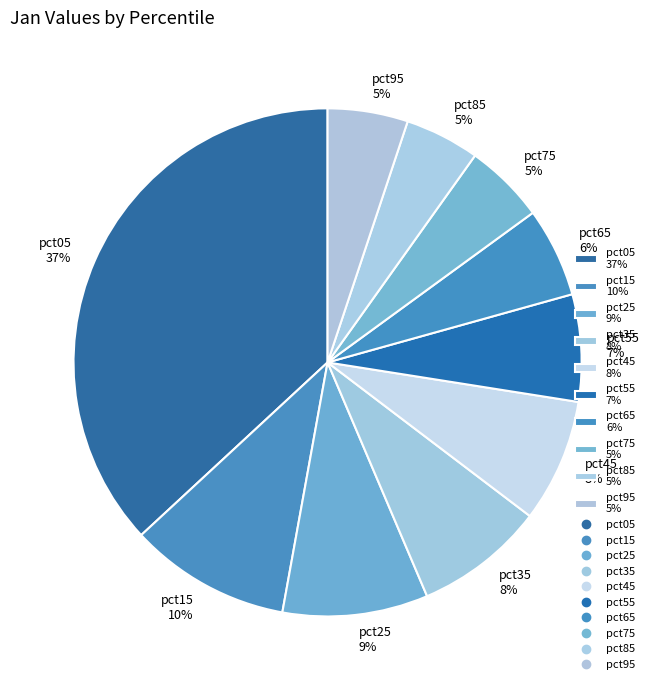

To the nearest percent, what is the combined percentage of pct05 and pct75?

42%